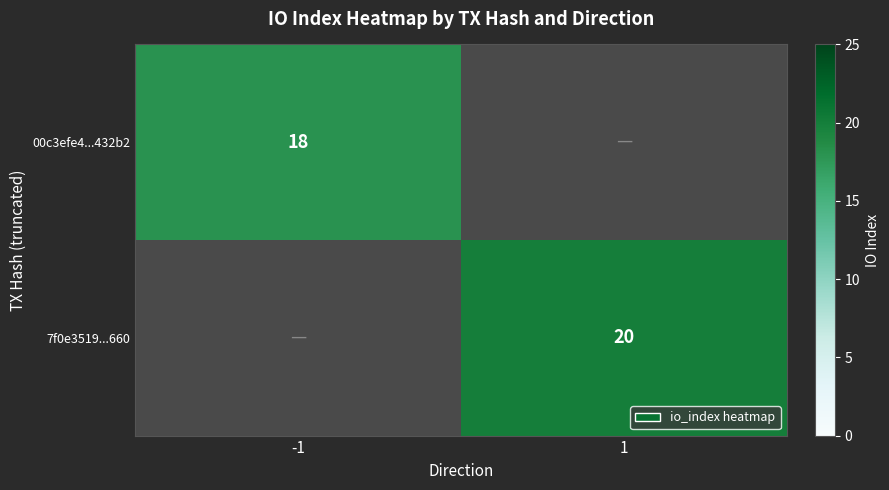

True or false: 7f0e3519...660 has a value of 20 at 1.

True